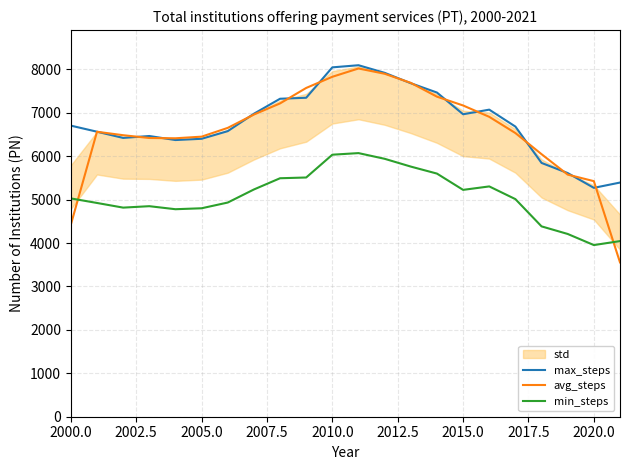

What is the highest value of the avg_steps series?

8020.3